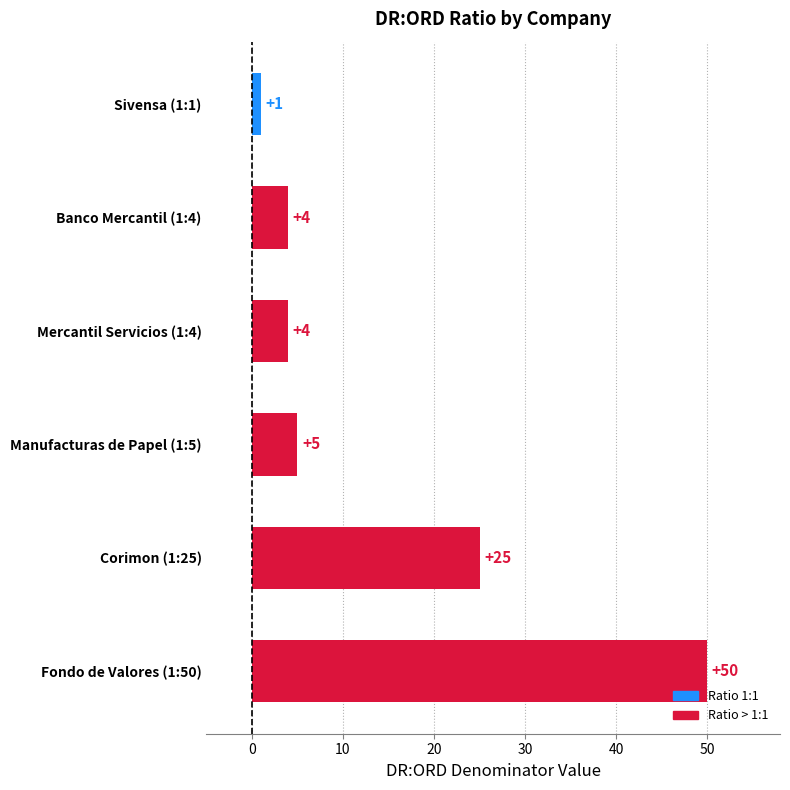

The value at Banco Mercantil (1:4) is 4. True or false?

True